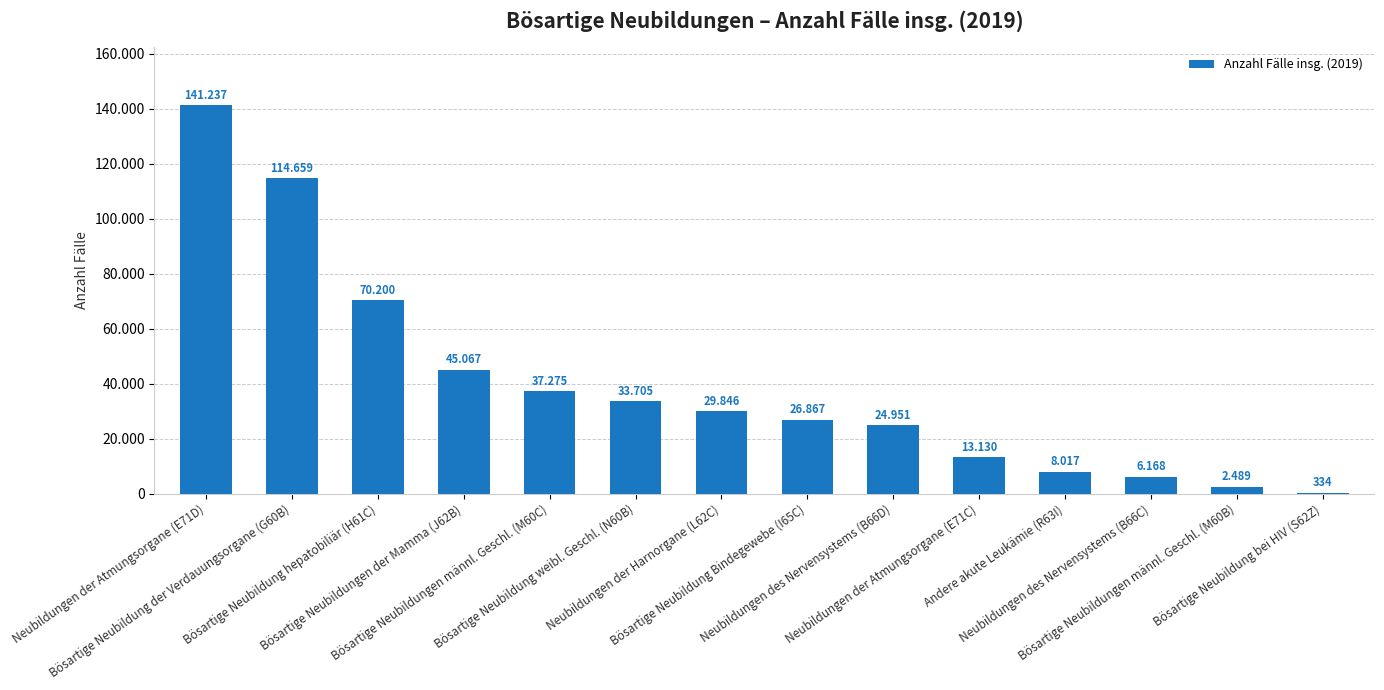

What is the greatest value displayed?

141237